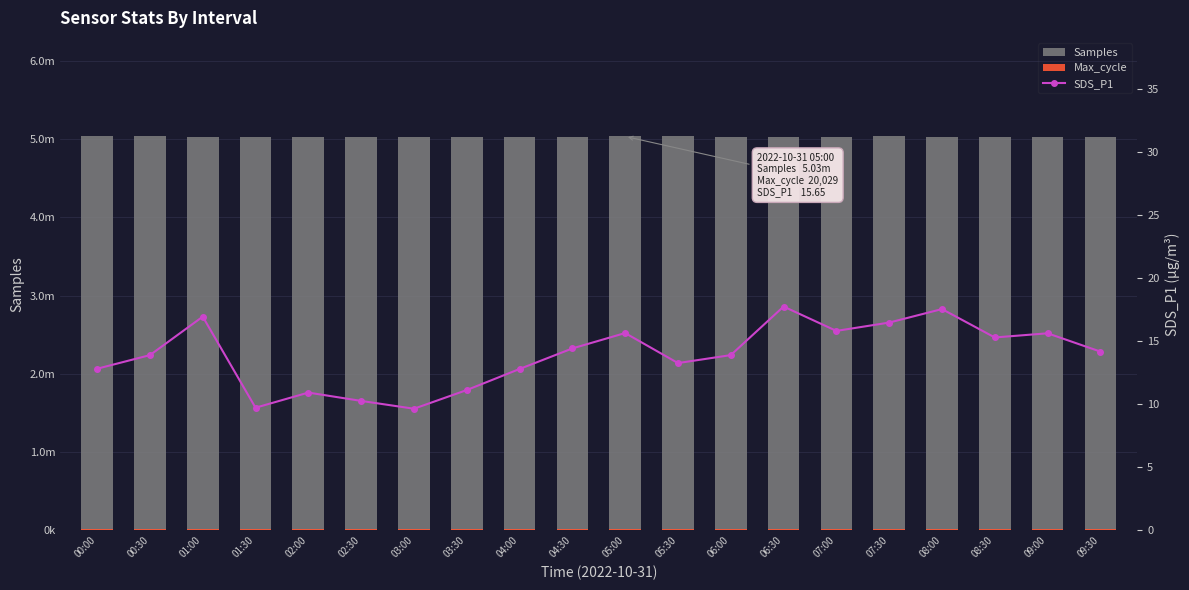

How many data points in Max_cycle are above 20044?

9